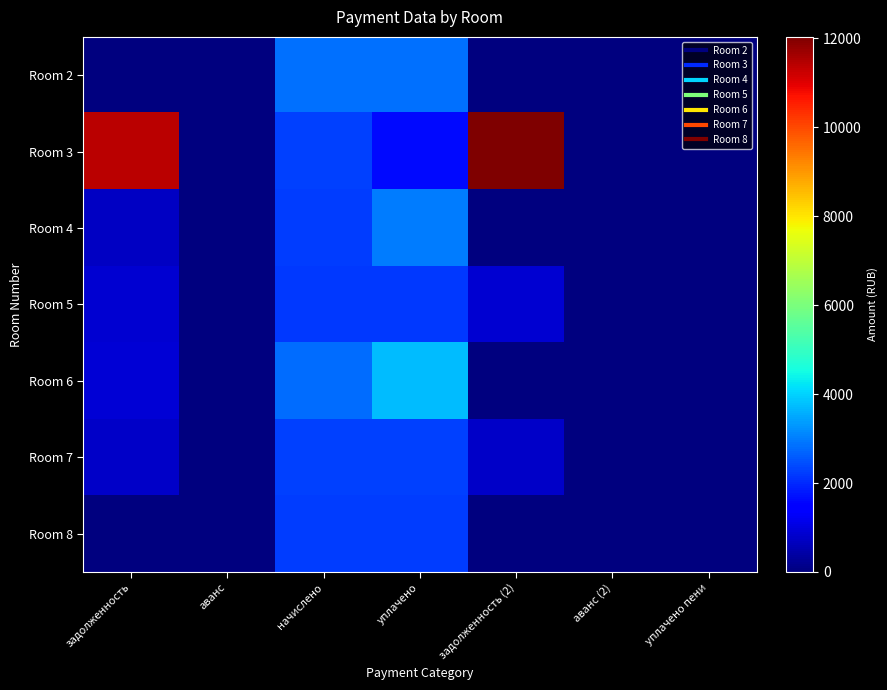

Which series has the largest total across all categories?

Room 3